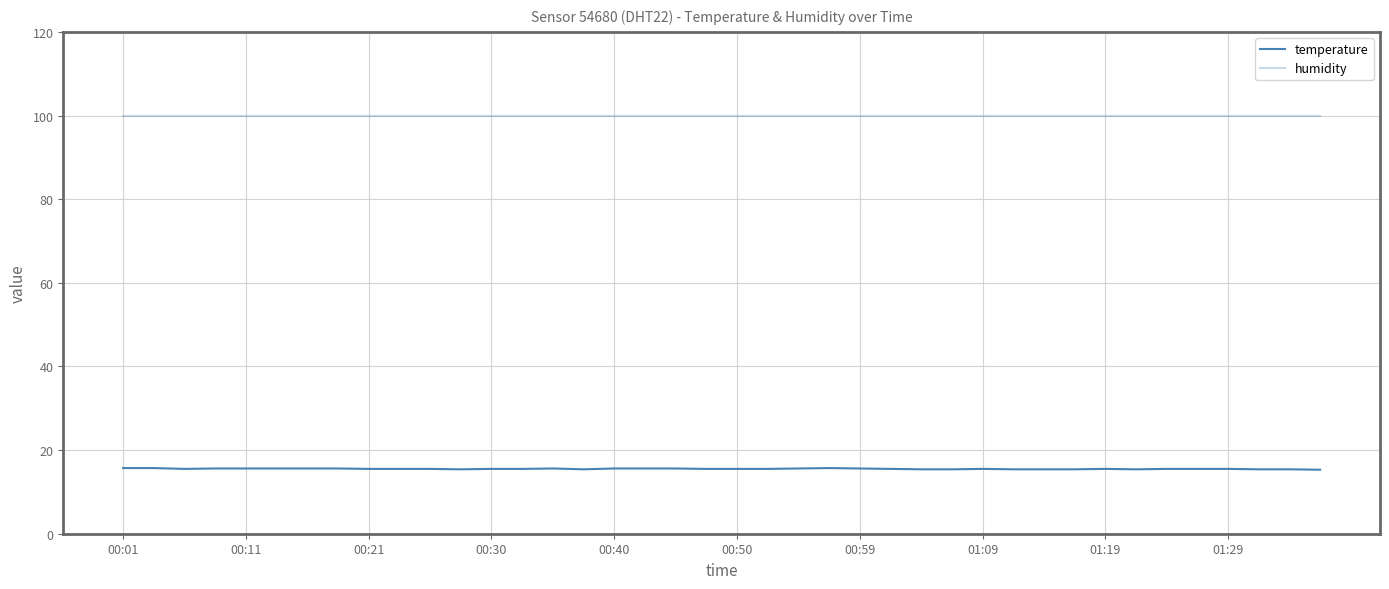

Which series has the widest spread of values?

temperature